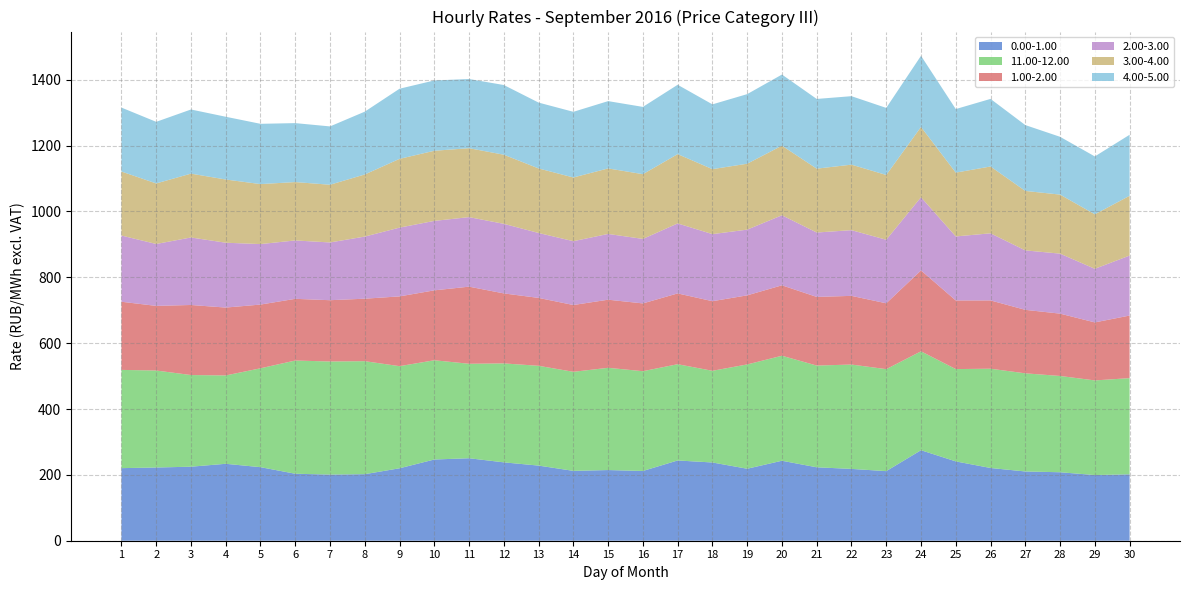

Reading left to right, what are all the values shown in this chart?

0.00-1.00: 220.4	222.3	224.8	233.6	223.4	203.4	200.9	202.1	220.0	246.6	250.5	238.0	228.1	212.2	214.6	211.8	243.7	237.6	218.6	242.9	223.0	218.1	211.3	274.9	240.9	220.9	210.3	207.9	199.5	201.6
11.00-12.00: 298.4	294.6	278.4	268.3	300.3	343.9	343.4	343.2	310.2	301.4	286.9	300.5	303.1	300.8	310.5	303.0	292.4	278.5	316.8	318.9	309.0	316.9	309.8	300.4	280.4	301.5	298.0	292.4	287.4	292.1
1.00-2.00: 207.0	196.3	212.7	206.2	193.5	187.3	186.1	189.8	211.9	212.3	234.2	212.5	206.2	202.8	206.8	205.8	215.0	211.4	209.8	213.9	208.4	208.6	200.0	245.7	208.4	207.4	192.8	189.3	176.2	190.1
2.00-3.00: 201.1	188.0	205.0	196.9	183.7	177.3	175.4	188.7	208.9	210.9	211.2	211.3	197.2	193.8	199.7	195.9	212.5	203.7	199.6	212.7	195.6	199.5	192.9	222.3	194.4	203.8	180.6	182.2	162.8	182.2
3.00-4.00: 194.4	183.9	193.9	192.0	182.2	177.3	175.3	188.6	208.8	213.0	209.3	209.9	196.0	193.5	199.0	196.6	210.5	197.3	200.2	211.4	194.0	199.0	196.8	213.5	193.8	203.0	180.6	179.3	165.6	181.5
4.00-5.00: 194.2	187.1	194.8	190.6	183.1	179.0	177.1	190.8	213.0	213.5	210.1	211.7	200.0	199.4	204.4	204.3	210.6	196.7	211.3	216.0	211.7	207.9	203.7	216.0	193.0	205.2	200.0	175.5	175.7	185.3